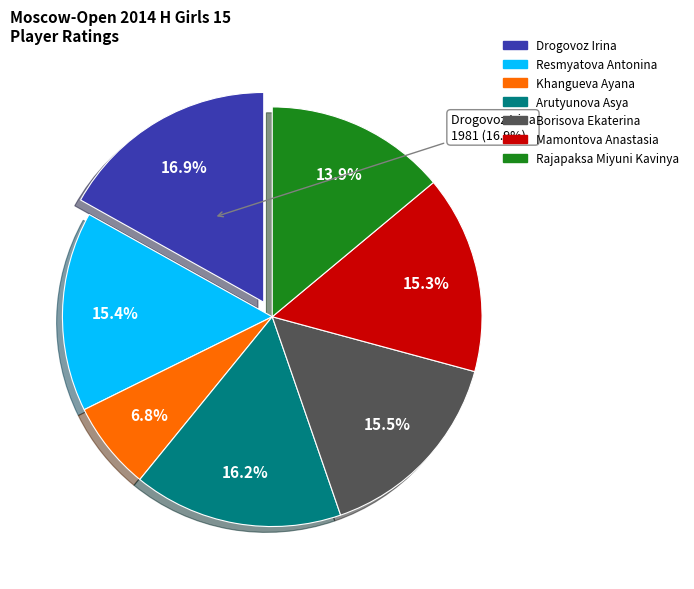

What percentage is NOT represented by Borisova Ekaterina?

84.5%